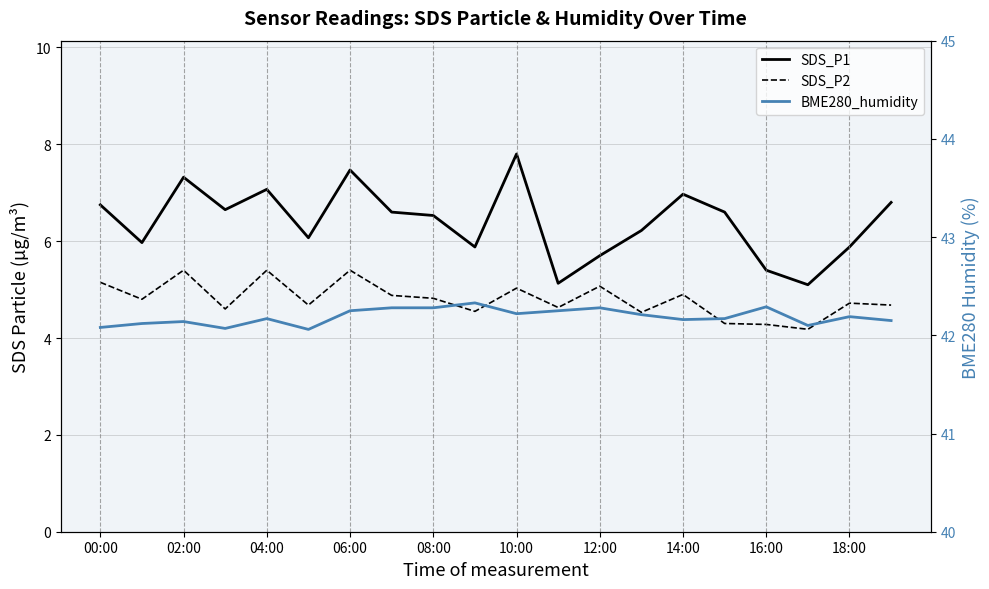

True or false: SDS_P1 has a value of 10.3 at 14:00.

False